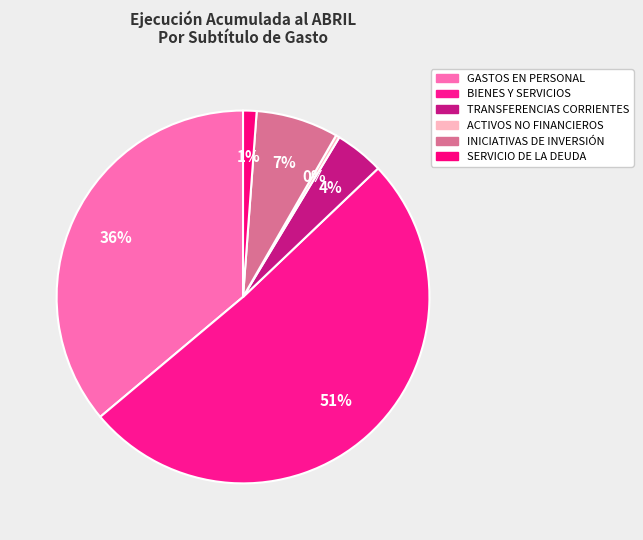

To the nearest percent, what is the average slice percentage?

17%